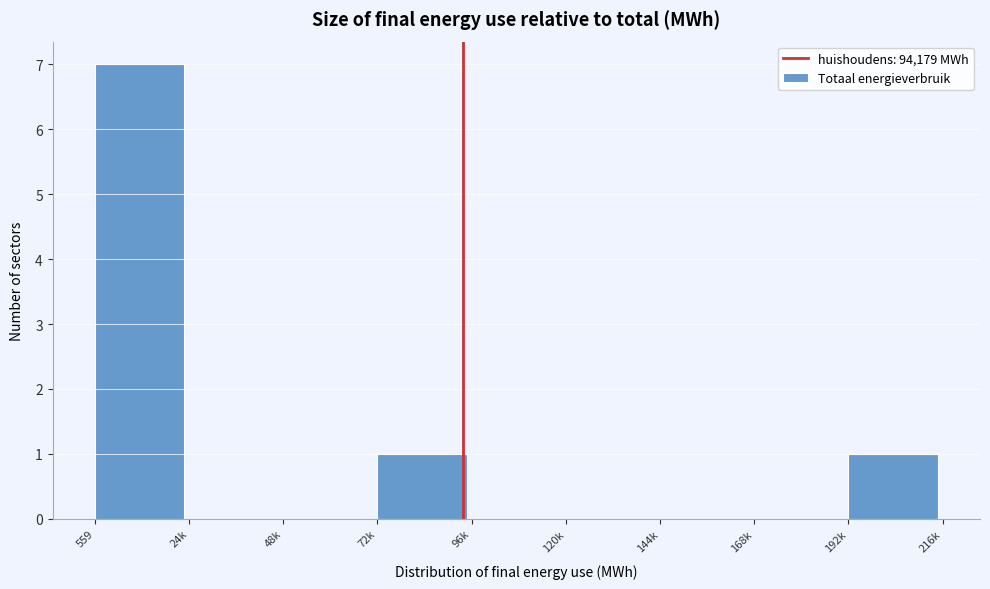

Reading left to right, what are all the values shown in this chart?

559=7	24k=0	48k=0	72k=1	96k=0	120k=0	144k=0	168k=0	192k=1